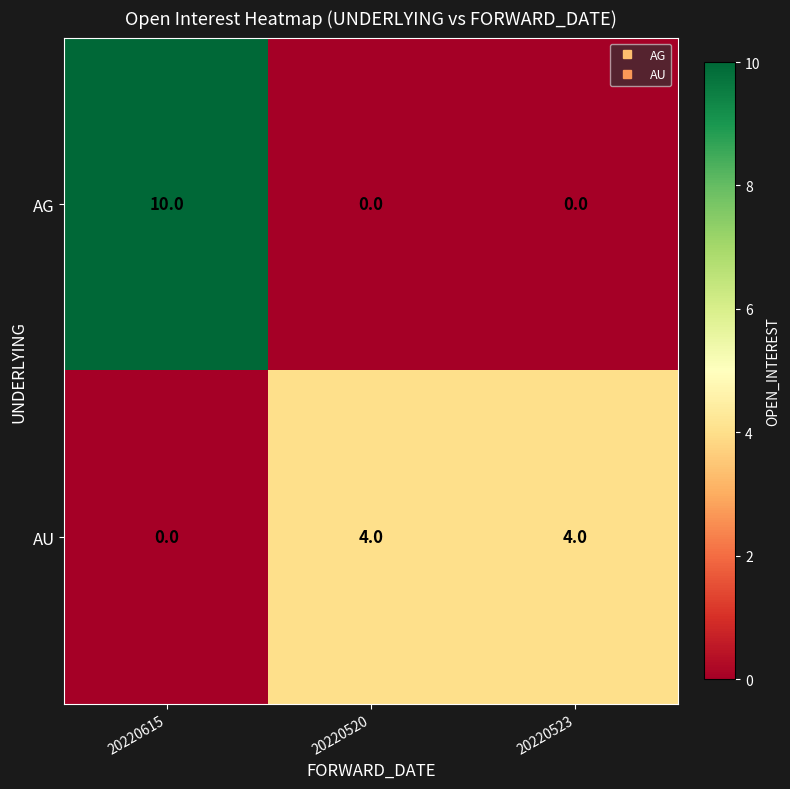

Reading right to left, transcribe all the data shown in this chart.

AG: 0	0	10
AU: 4	4	0